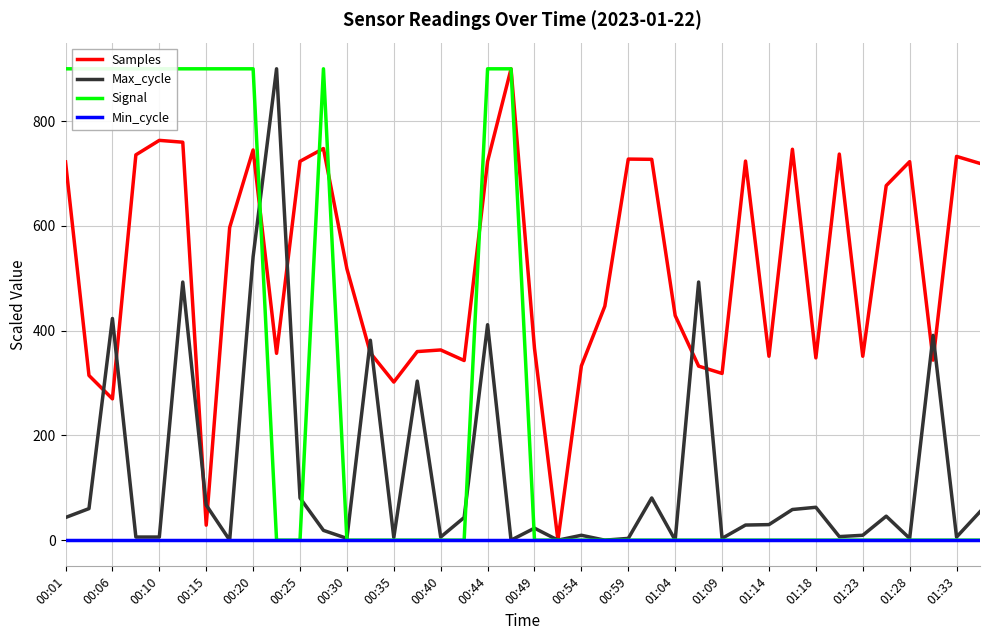

The Samples series shows 447.2 at 00:01. True or false?

False